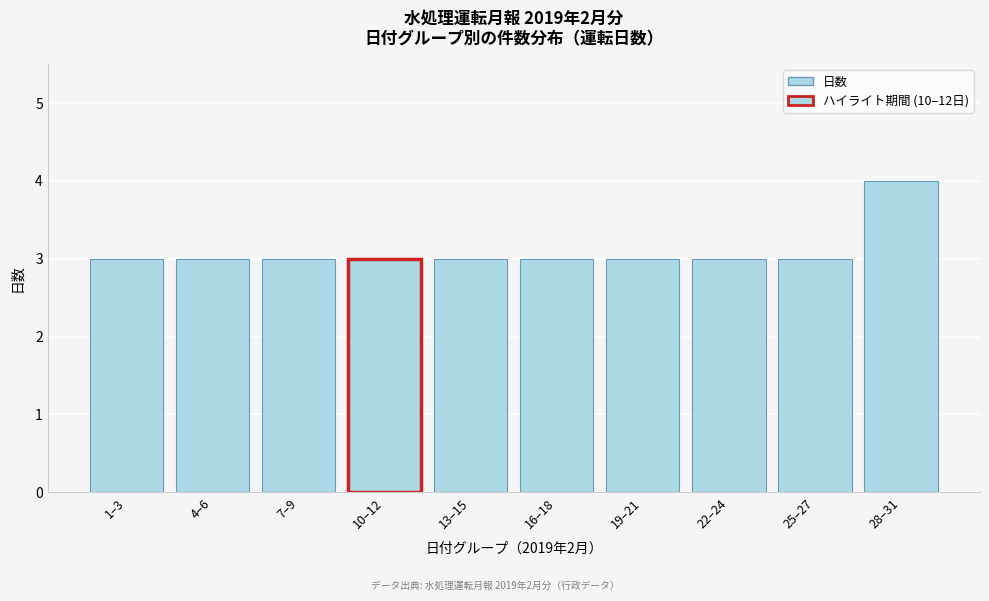

Reading right to left, extract all data points from this chart.

28–31=4	25–27=3	22–24=3	19–21=3	16–18=3	13–15=3	10–12=3	7–9=3	4–6=3	1–3=3